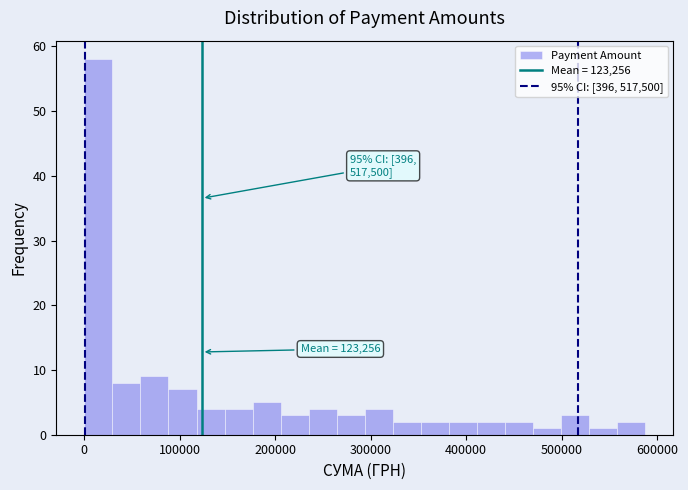

Around what value on the x-axis is the tallest bar? Give the approximate position of its centre, as read against the axis.

10000